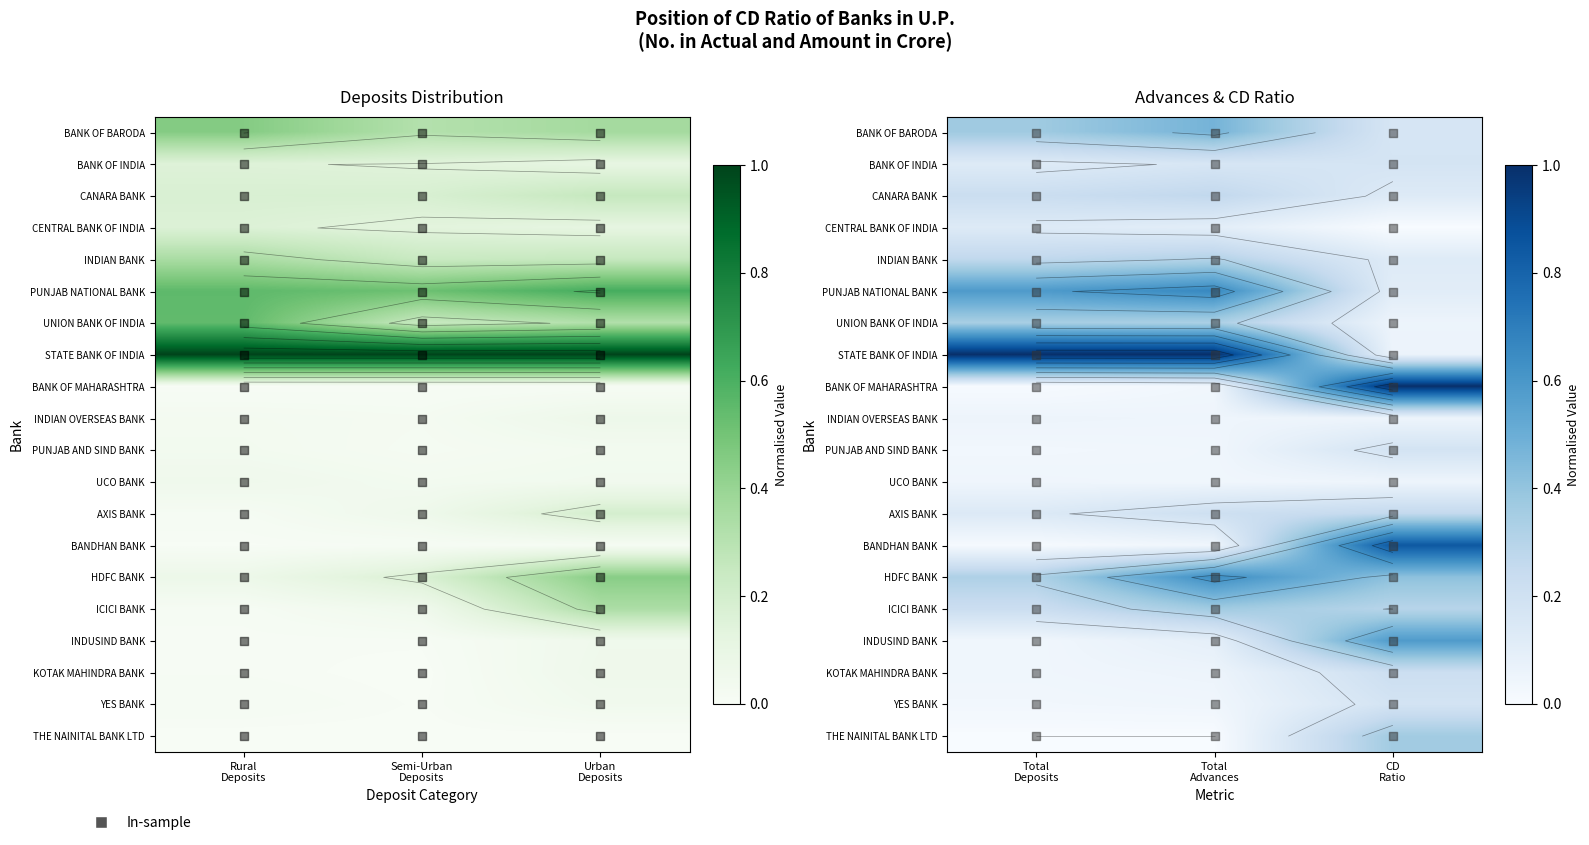

What is the spread (max minus min) of values at CD Ratio?

1.0